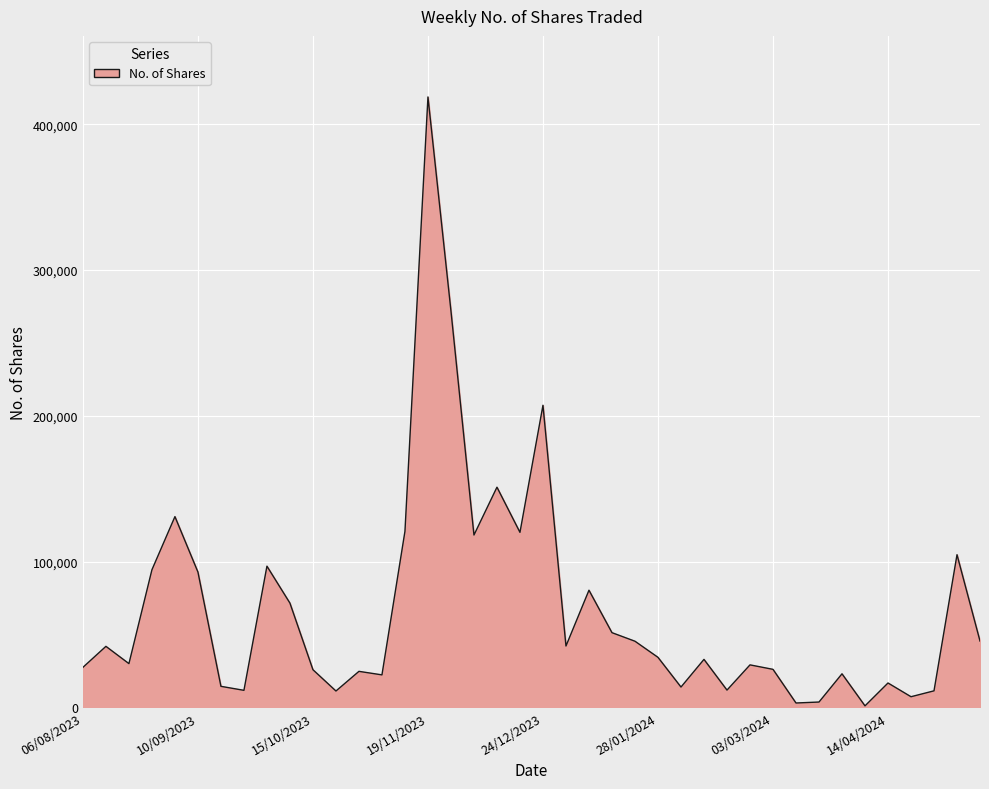

What is the average value?

67244